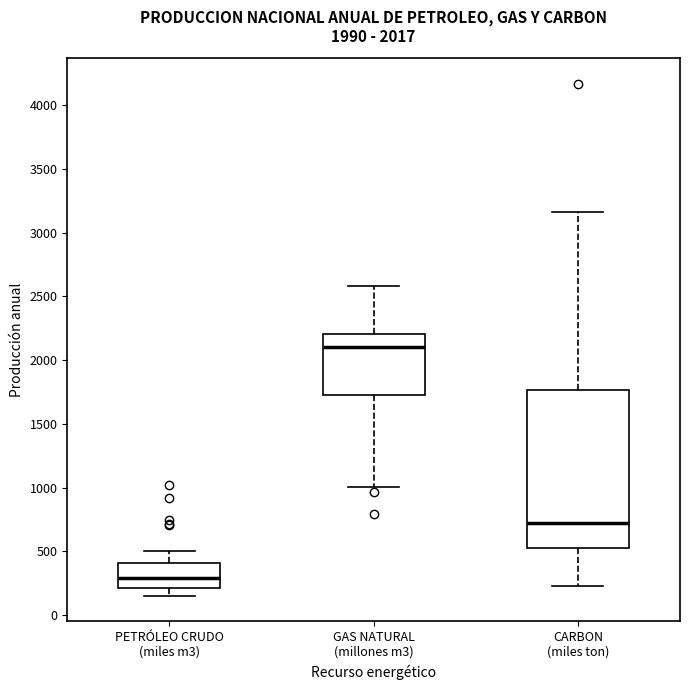

Which box's median line is the lowest?

PETRÓLEO CRUDO (miles m3)